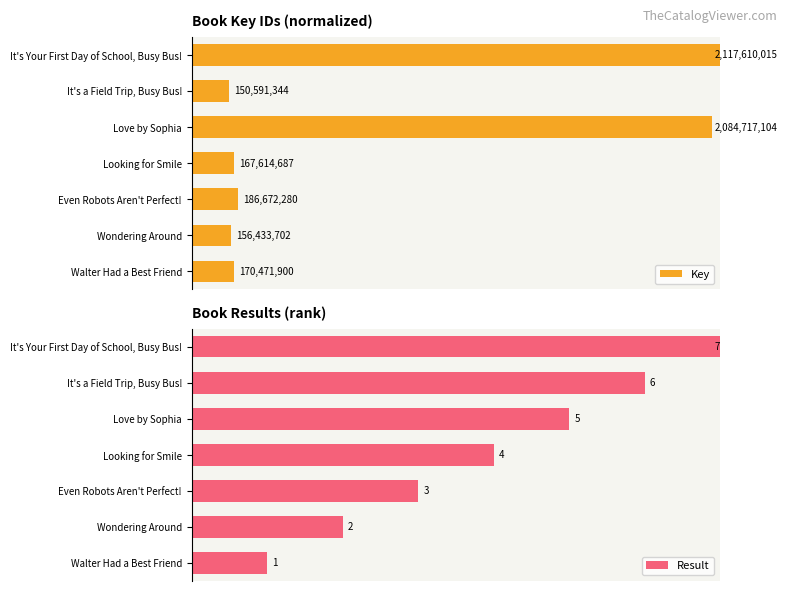

Is the value of Result at Looking for Smile greater than the value of Key at Love by Sophia?

No